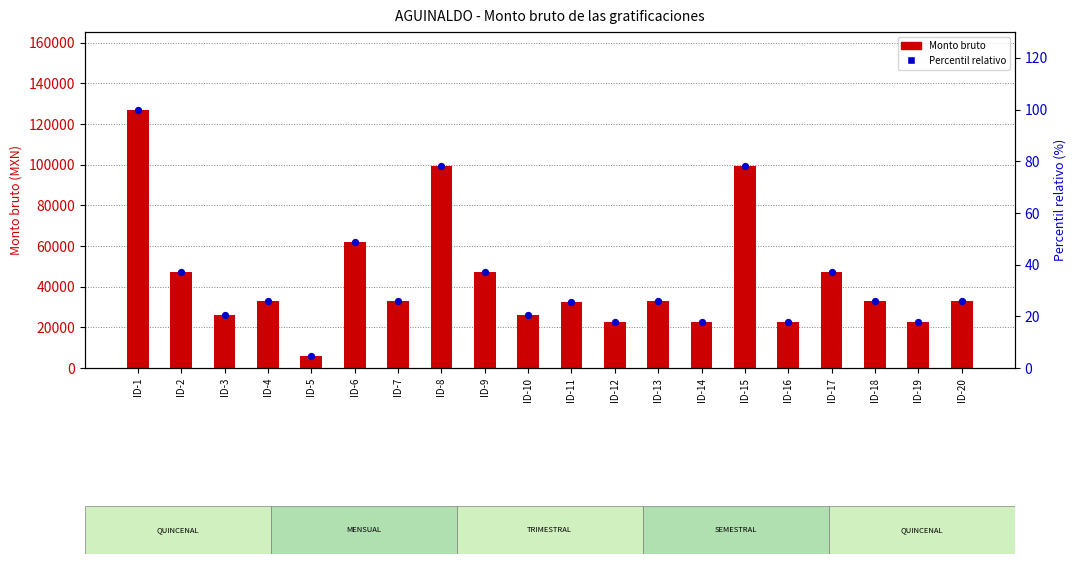

Which series contains the lowest Y value?

Percentil relativo